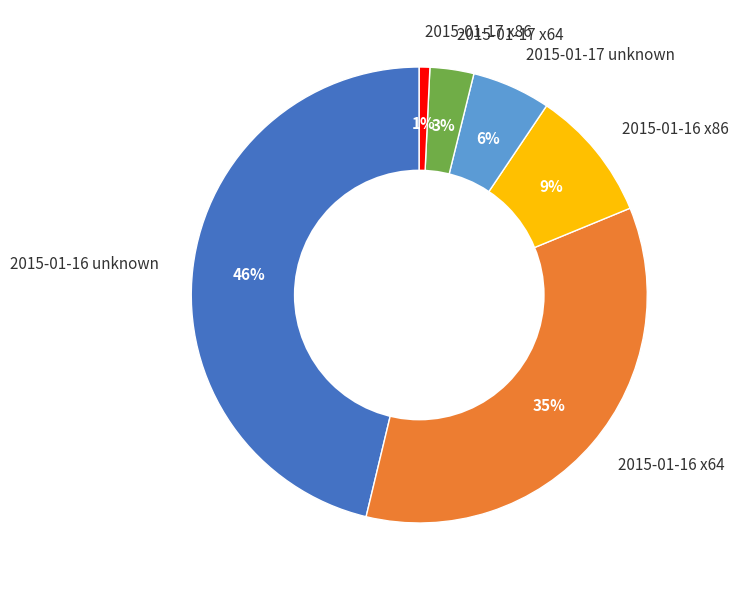

Which slice is the largest?

2015-01-16 unknown